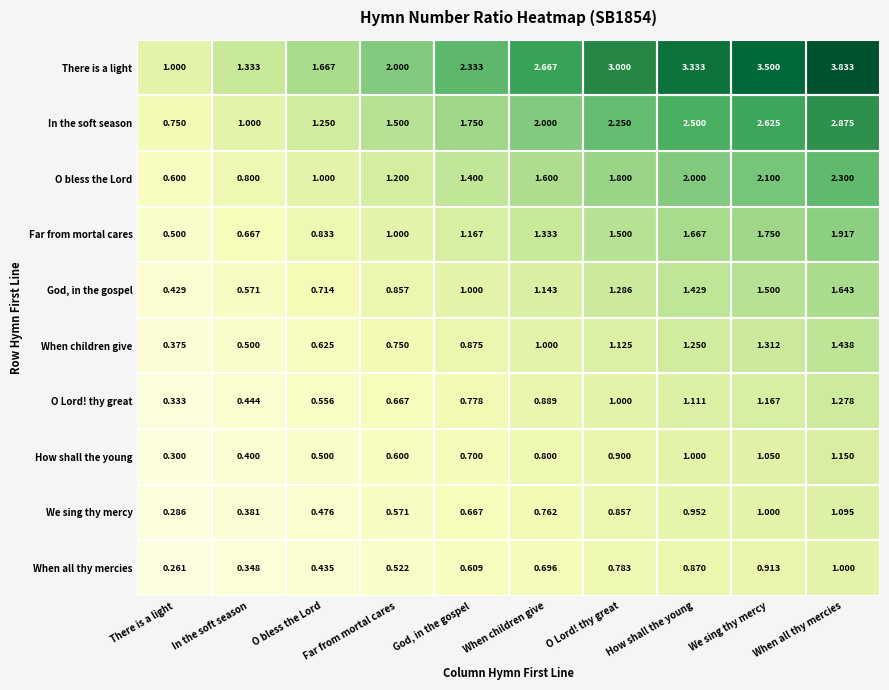

Which series changed the most between Far from mortal cares and When children give?

There is a light